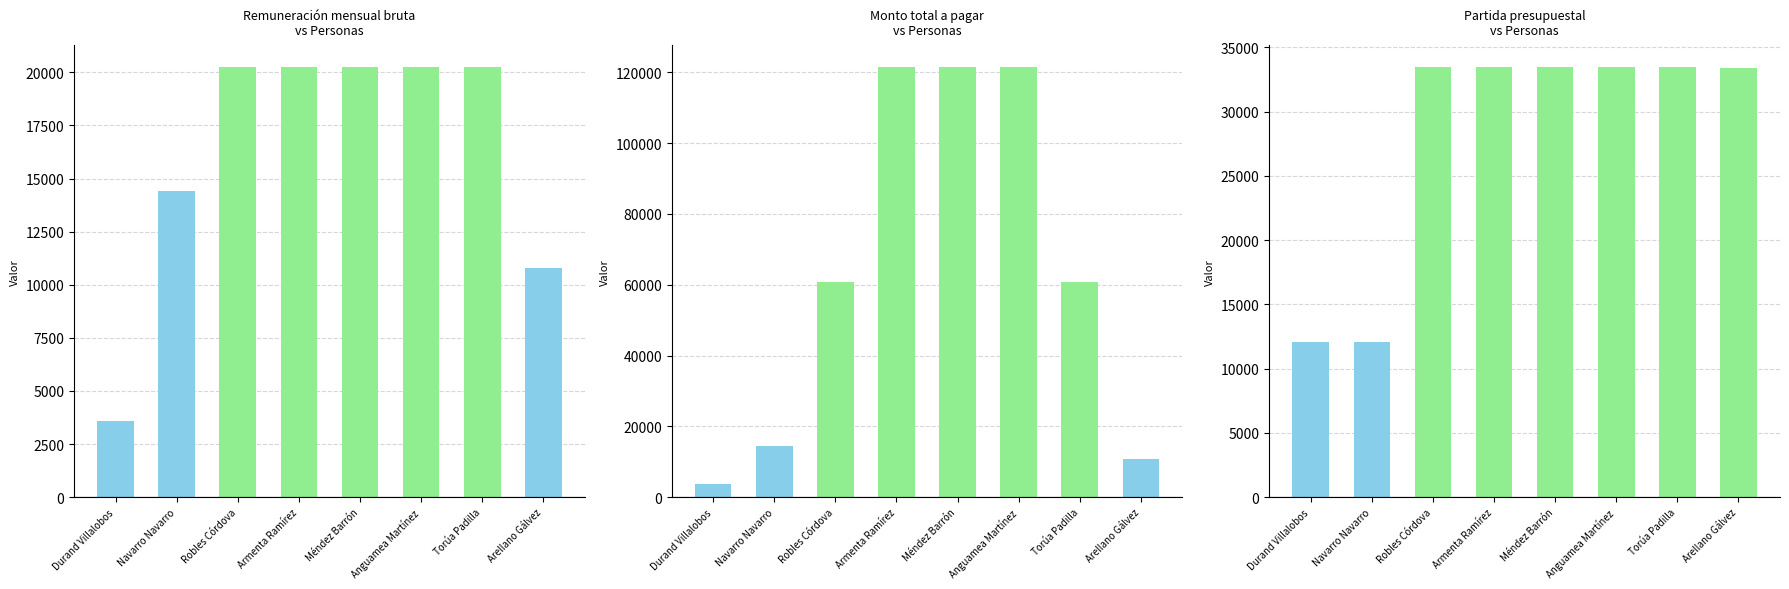

What is the total value across all series at Robles Córdova?

114576.4